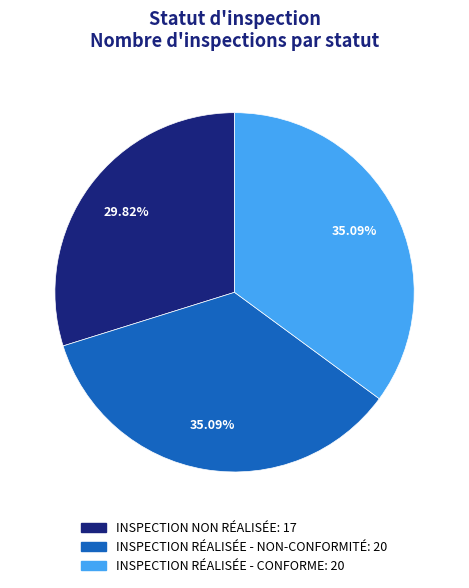

What percentage do INSPECTION RÉALISÉE - CONFORME and INSPECTION NON RÉALISÉE together represent?

64.9%